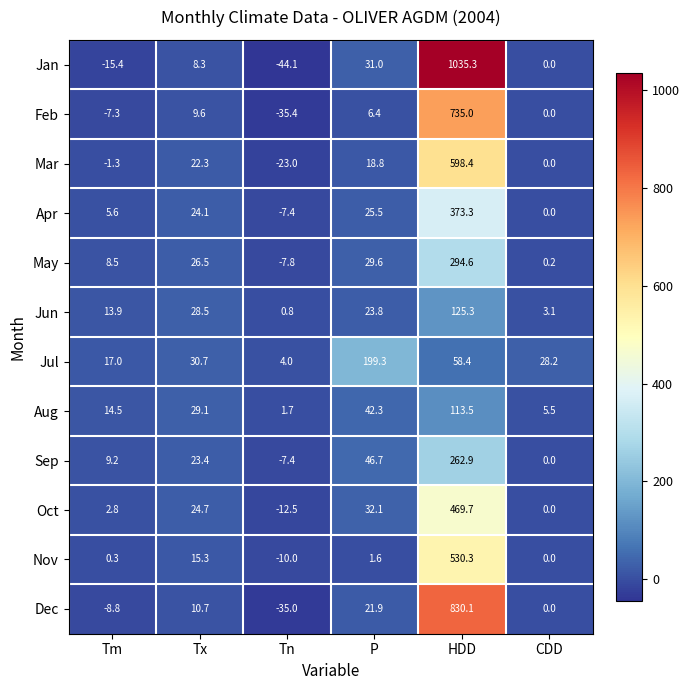

What is the difference between the maximum and minimum values in the Jan series?

1079.4